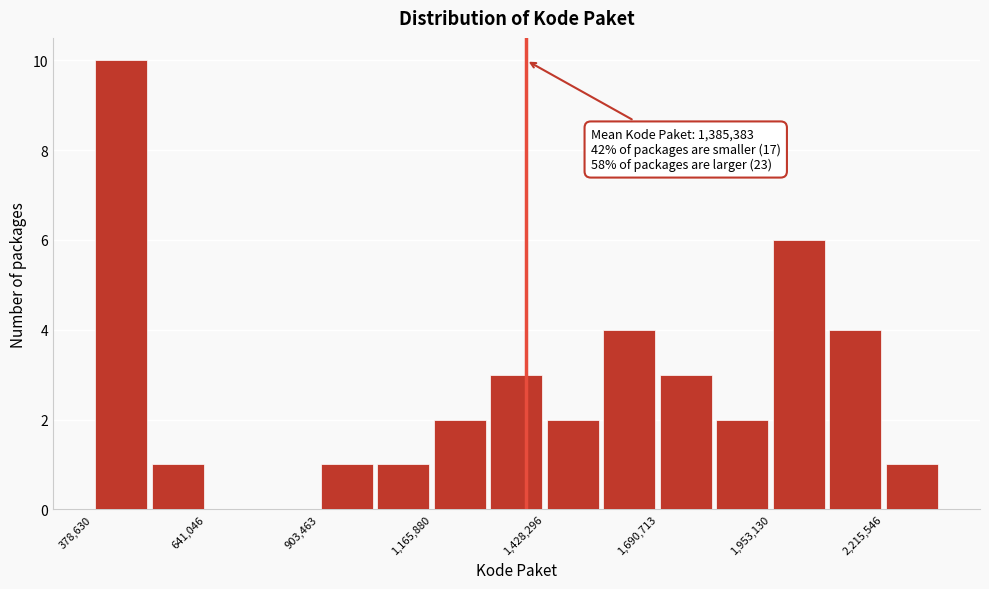

Read against the x-axis, roughly where is the centre of the tallest bar?

450000